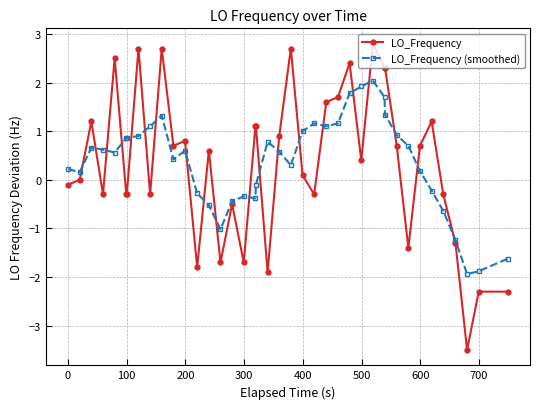

What is the greatest value displayed?

2.8